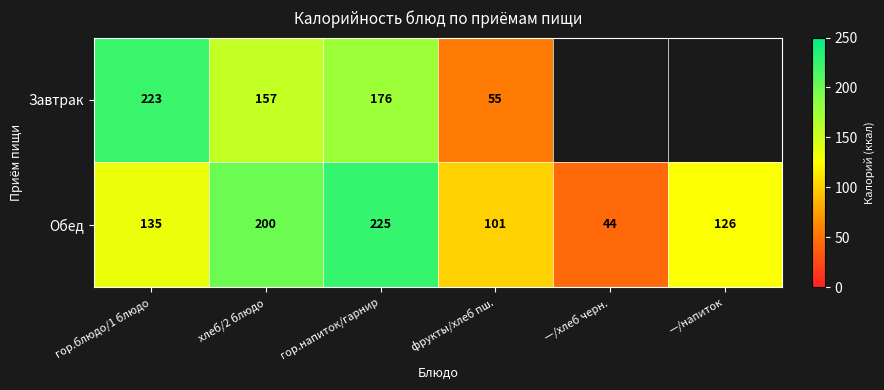

At how many categories does at least one series exceed 161?

3